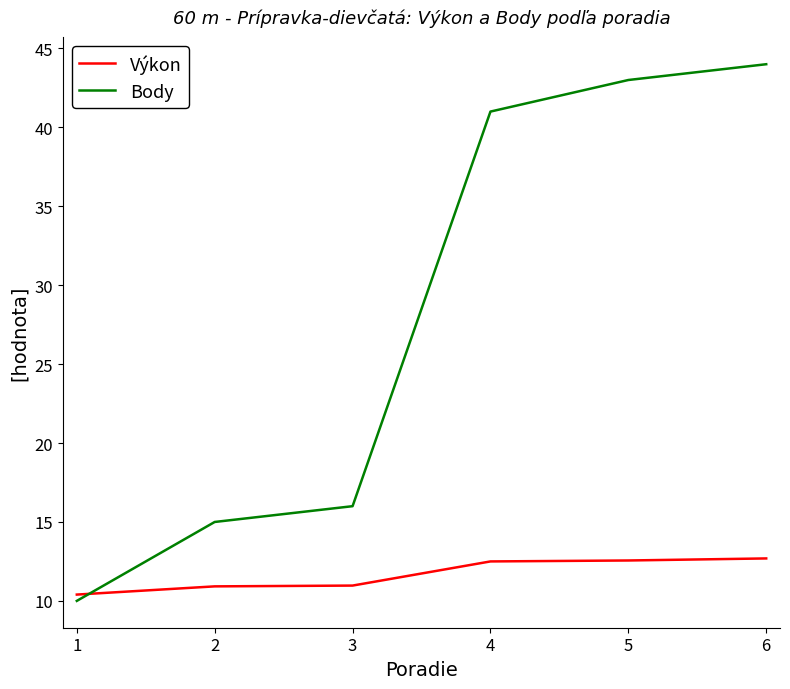

What is the average value of the Body series?

28.2